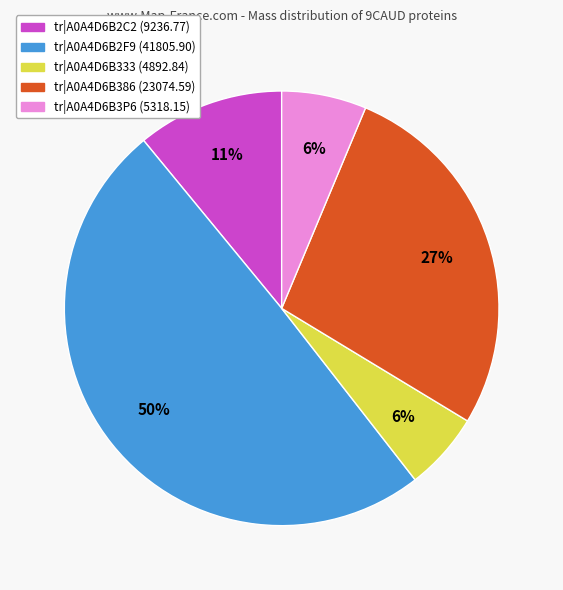

How many segments does this pie chart have?

5